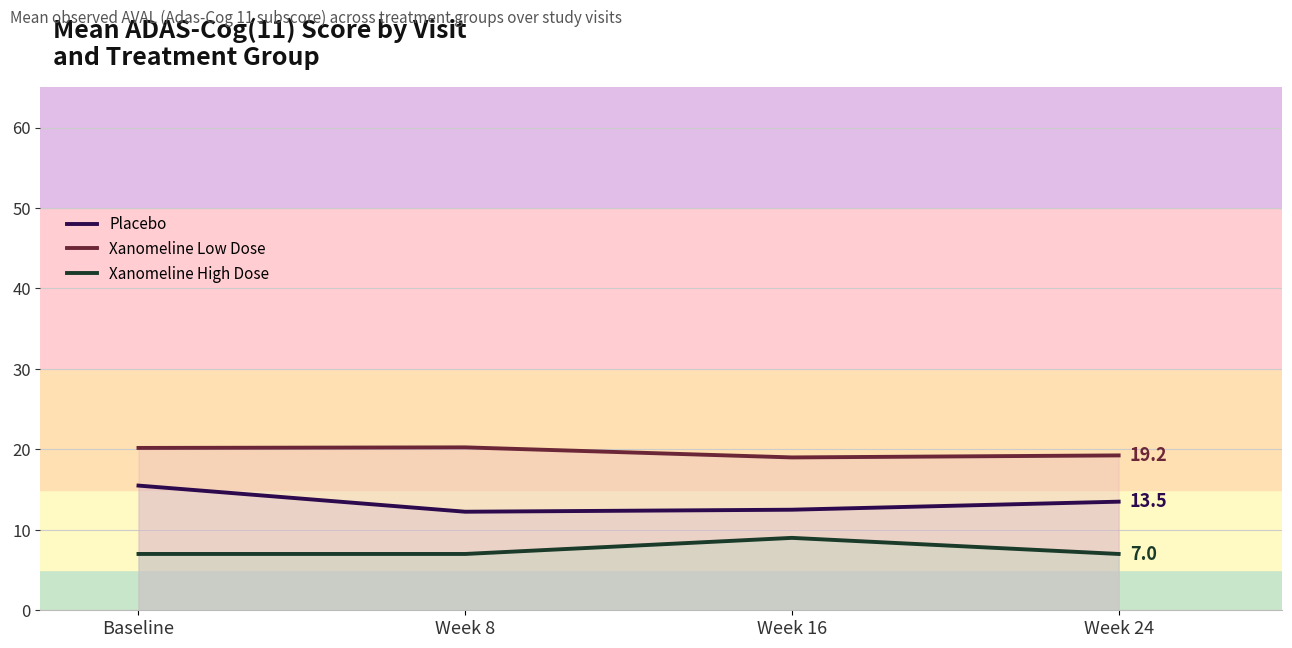

What are all the series names shown in the legend?

Placebo, Xanomeline Low Dose, Xanomeline High Dose